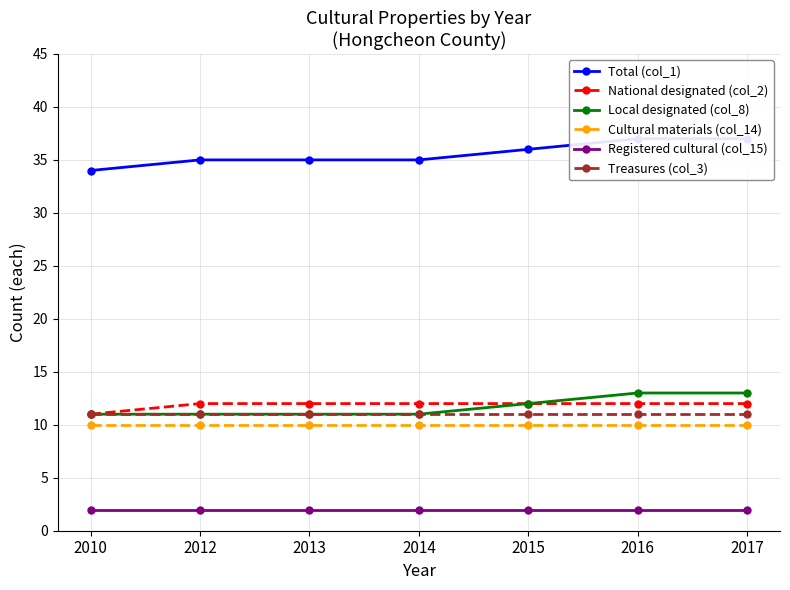

What is the sum of the Local designated (col_8) values at 2010 and 2017?

24